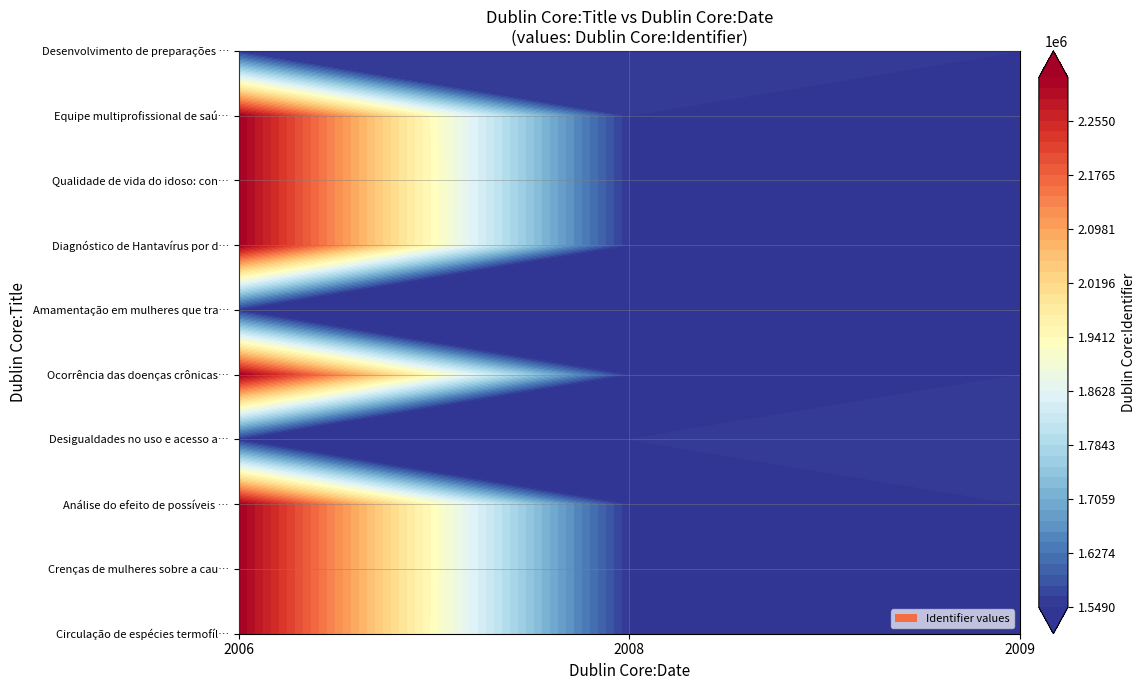

List the series in order of their peak value, lowest first.

Amamentação em mulheres que tra…, Desenvolvimento de preparações …, Desigualdades no uso e acesso a…, Equipe multiprofissional de saú…, Circulação de espécies termofíl…, Análise do efeito de possíveis …, Crenças de mulheres sobre a cau…, Diagnóstico de Hantavírus por d…, Ocorrência das doenças crônicas…, Qualidade de vida do idoso: con…